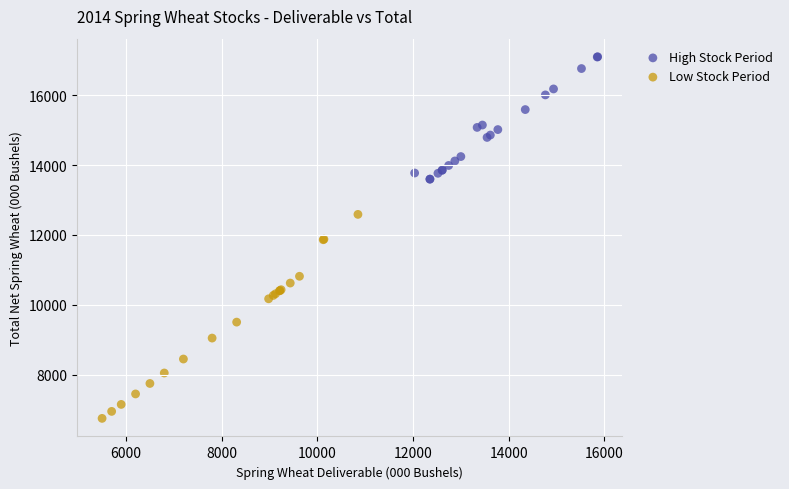

Which series has the largest Y range (max minus min)?

Low Stock Period